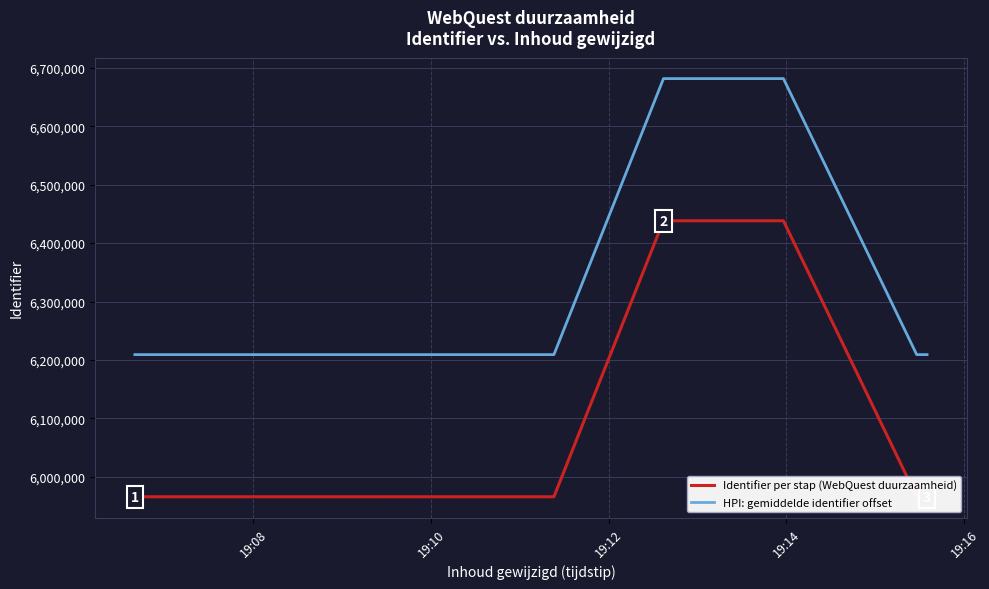

True or false: Identifier per stap (WebQuest duurzaamheid) and HPI: gemiddelde identifier offset intersect in this chart.

False